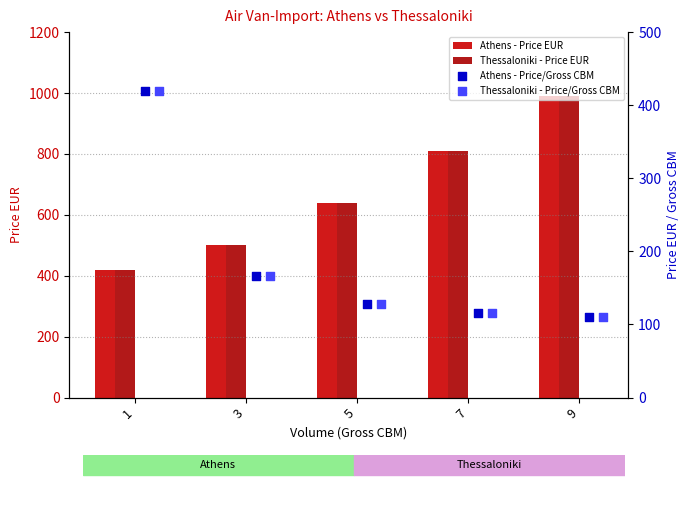

Which series has the largest total across all categories?

Athens - Price EUR